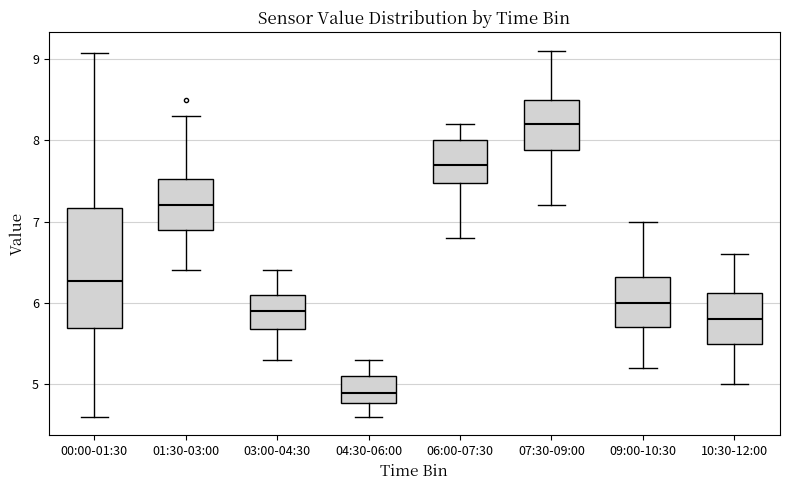

Which box has the highest median line?

07:30-09:00